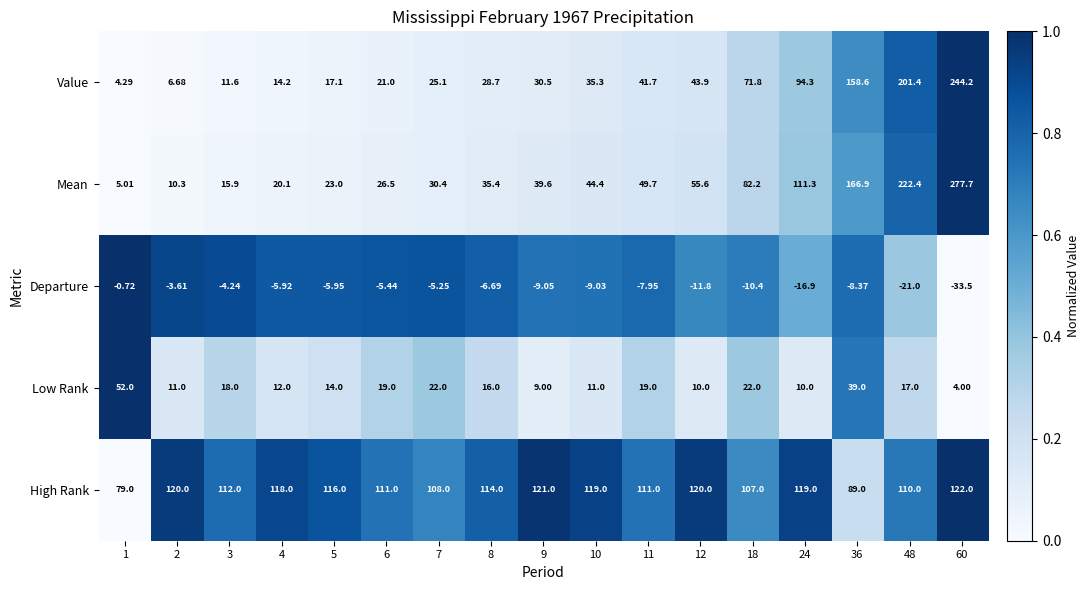

Which series has the largest total across all categories?

High Rank